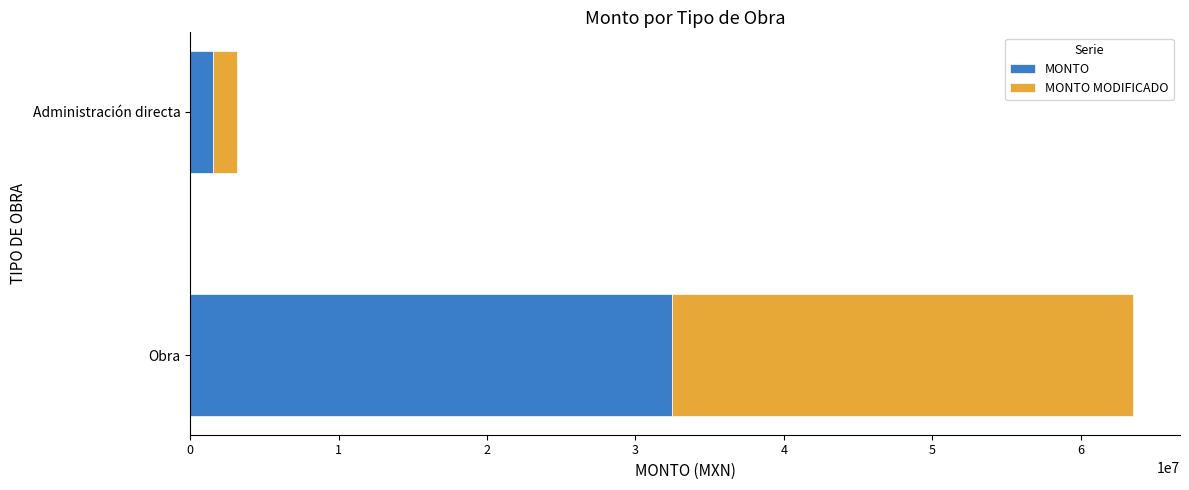

Is it true that MONTO equals 32470895.3 at Obra?

True